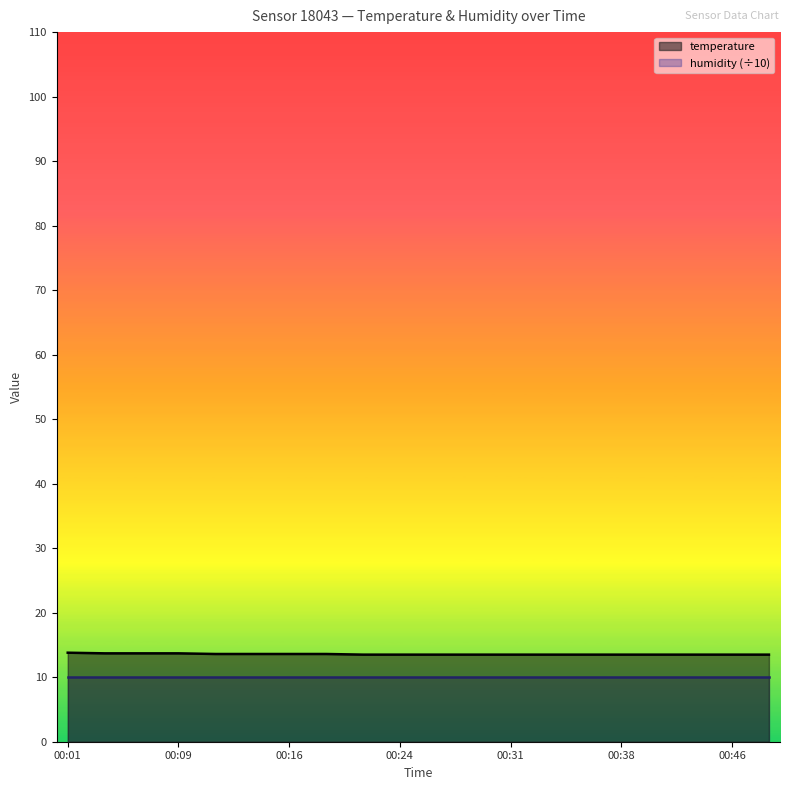

Reading right to left, list all the values displayed in this chart.

13.5	13.5	13.5	13.5	13.5	13.5	13.5	13.5	13.5	13.5	13.5	13.5	13.6	13.6	13.6	13.6	13.7	13.7	13.7	13.8